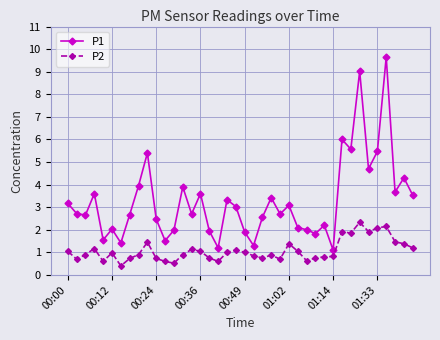

List the series in order of their peak value, highest first.

P1, P2